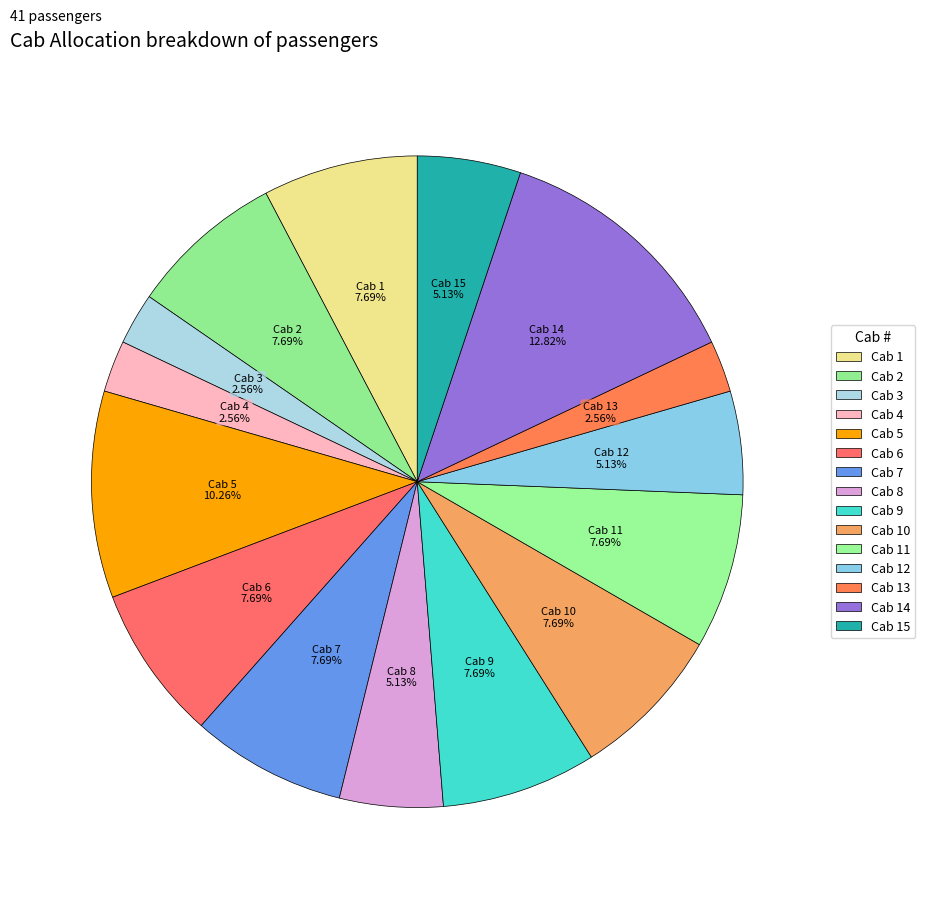

What is the largest slice in the pie chart?

Cab 14